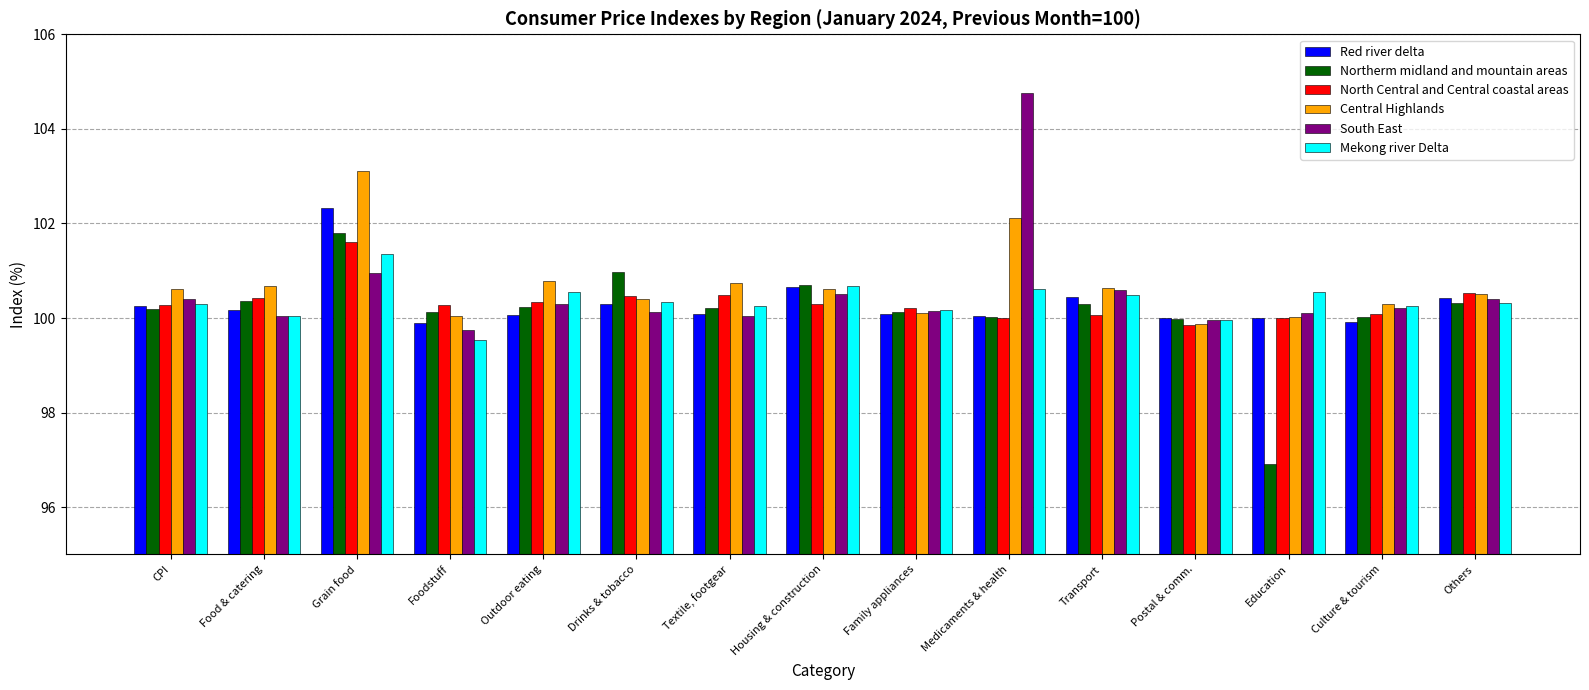

Does the chart contain any negative values?

No